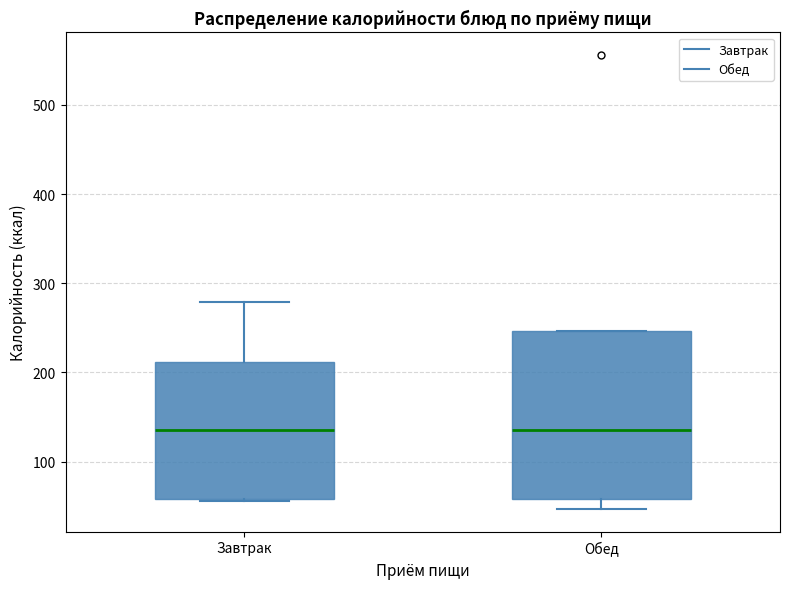

Which box is the tallest, from its lower edge to its upper edge?

Обед